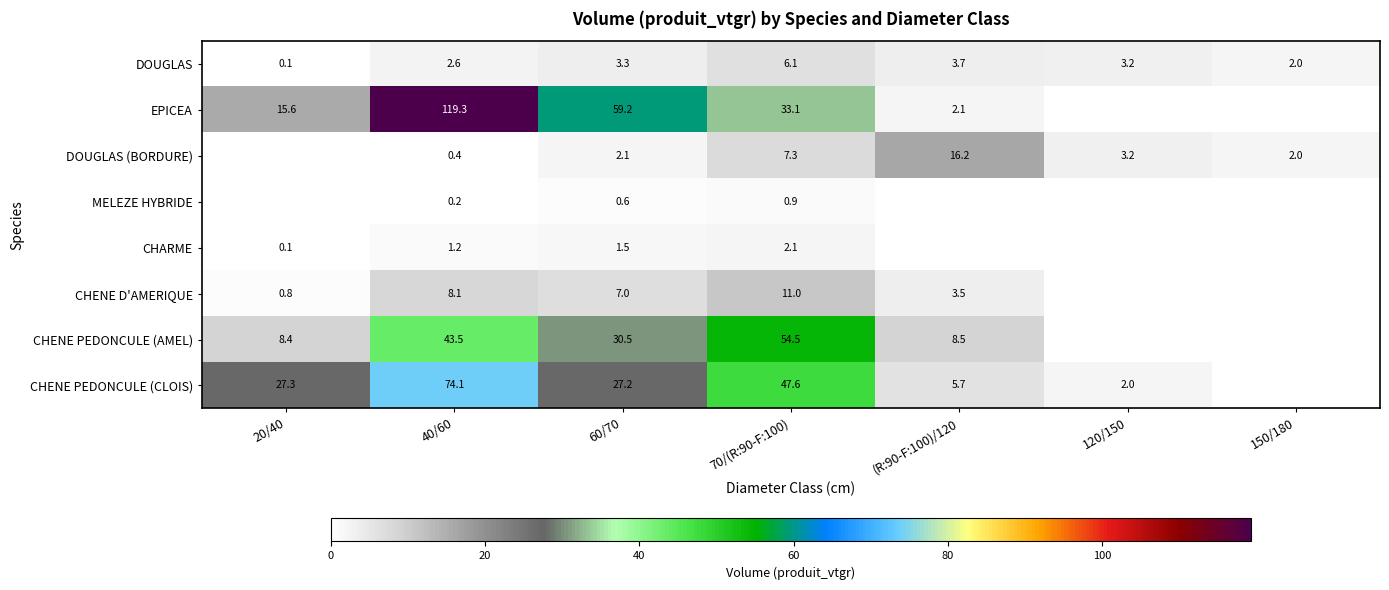

What is the maximum value shown in the chart?

119.3